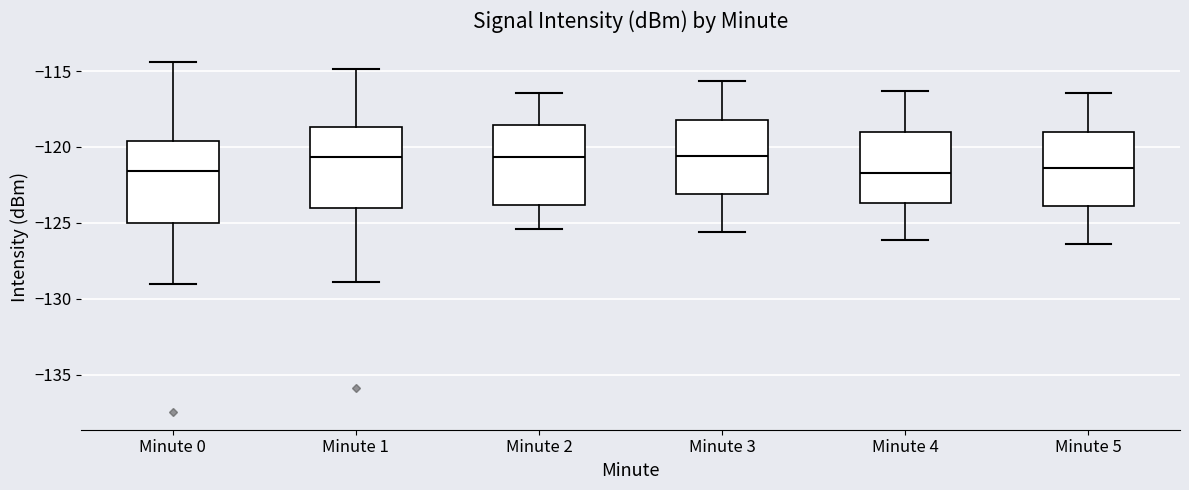

Reading left to right, transcribe this box plot: for each box, give where its median line is, the range the box spans, and where its two whiskers end, as read against the y-axis. The values are not printed on the chart, so give them approximately, as read against the axis.

Minute 0: median -121.5, box -125.0 to -119.5, whiskers -129.0 to -114.5
Minute 1: median -120.5, box -124.0 to -118.5, whiskers -129.0 to -115.0
Minute 2: median -120.5, box -124.0 to -118.5, whiskers -125.5 to -116.5
Minute 3: median -120.5, box -123.0 to -118.0, whiskers -125.5 to -115.5
Minute 4: median -121.5, box -123.5 to -119.0, whiskers -126.0 to -116.5
Minute 5: median -121.5, box -124.0 to -119.0, whiskers -126.5 to -116.5